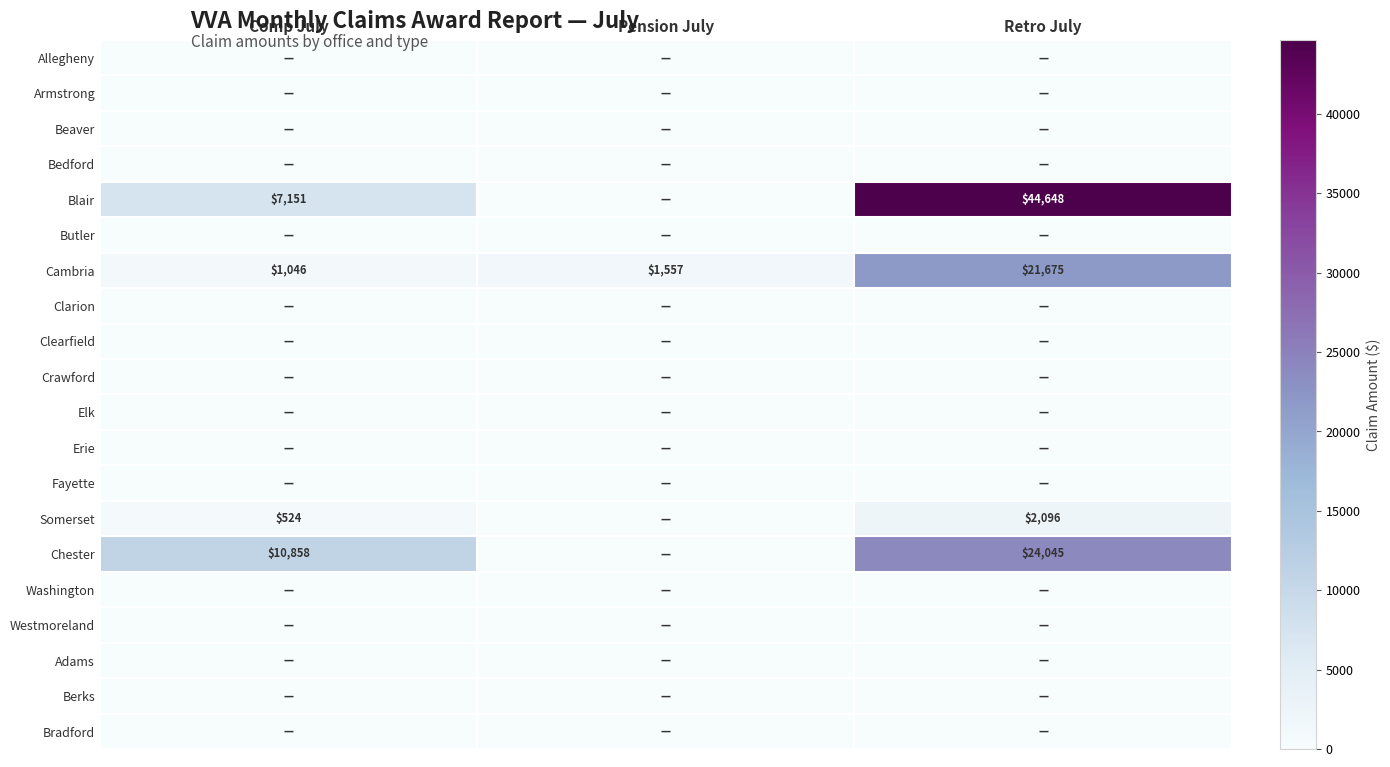

Is it true that Cambria equals 1557 at Pension July?

True